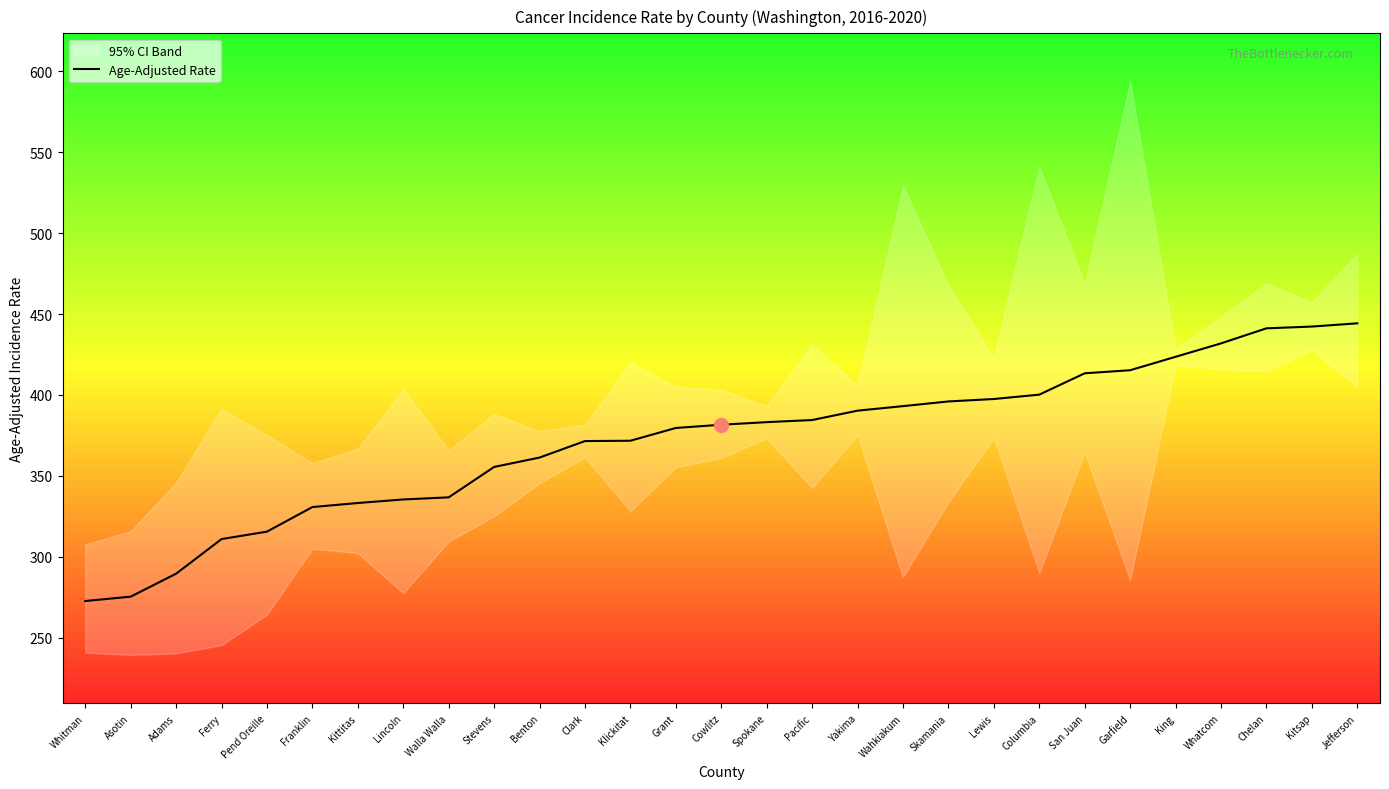

Is it true that the value at Kitsap is 442.3?

True